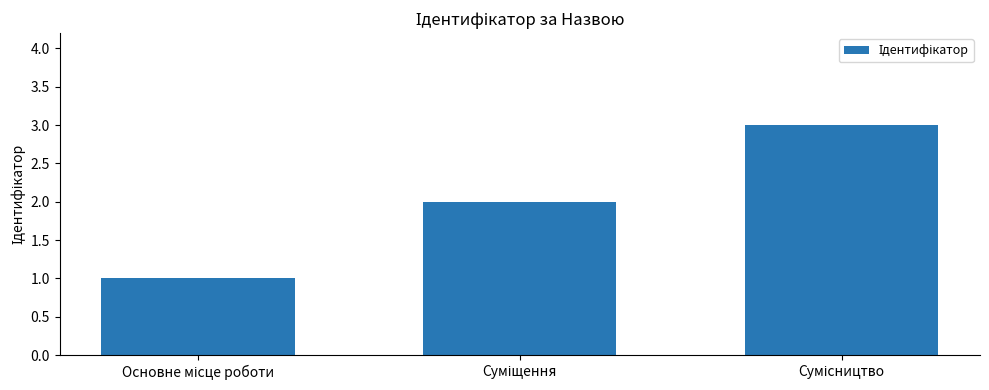

What is the value of the 2nd bar from the left?

2